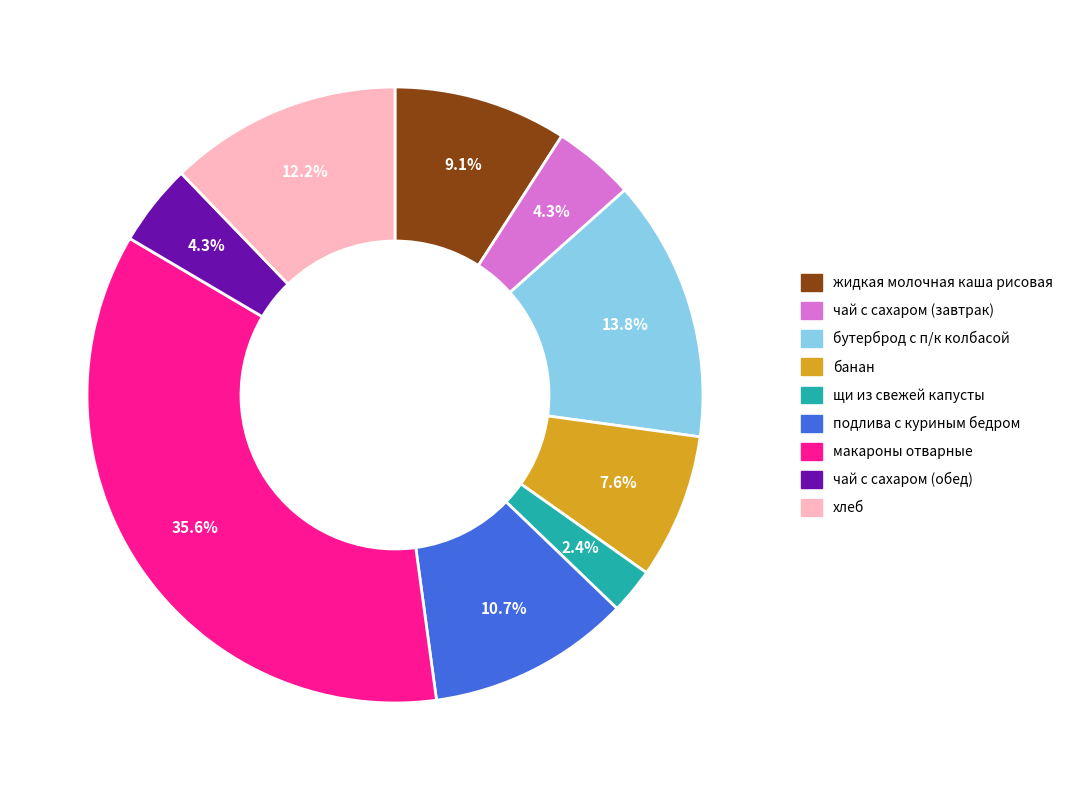

Which category has the biggest portion of the pie?

макароны отварные